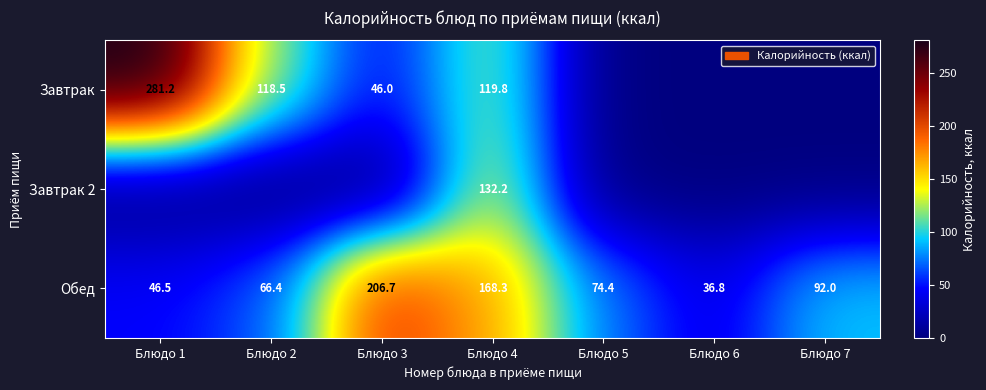

The Завтрак 2 series shows 132.2 at Блюдо 4. True or false?

True